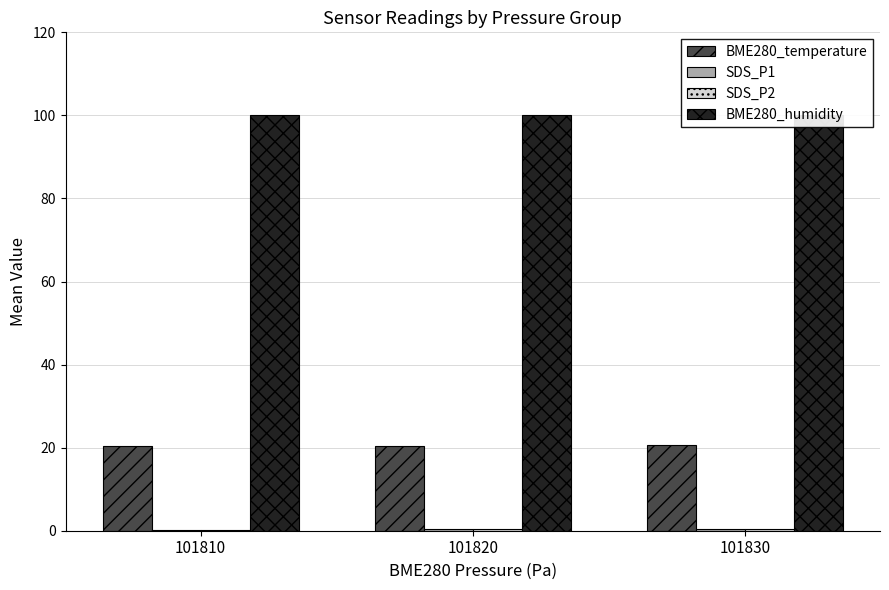

Between 101810 and 101830, which is larger?

101830